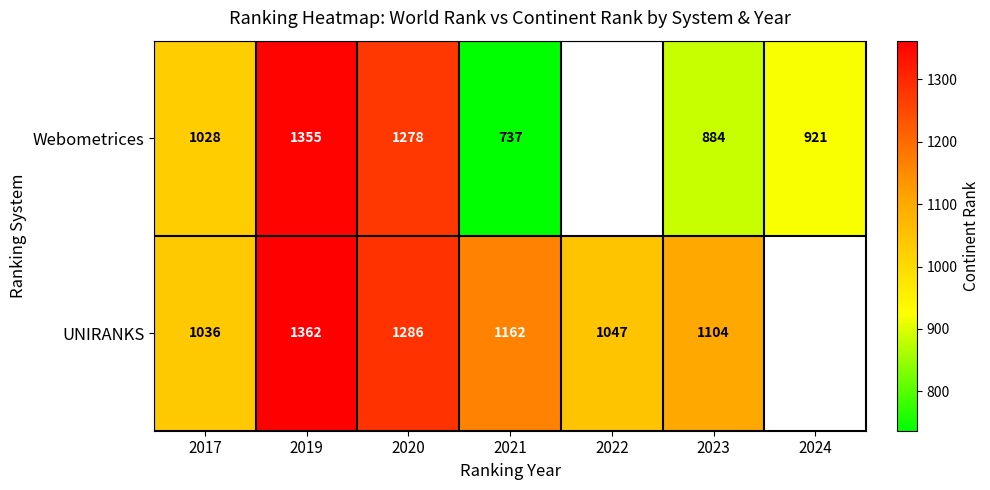

What is the total value across all series at 2017?

2064